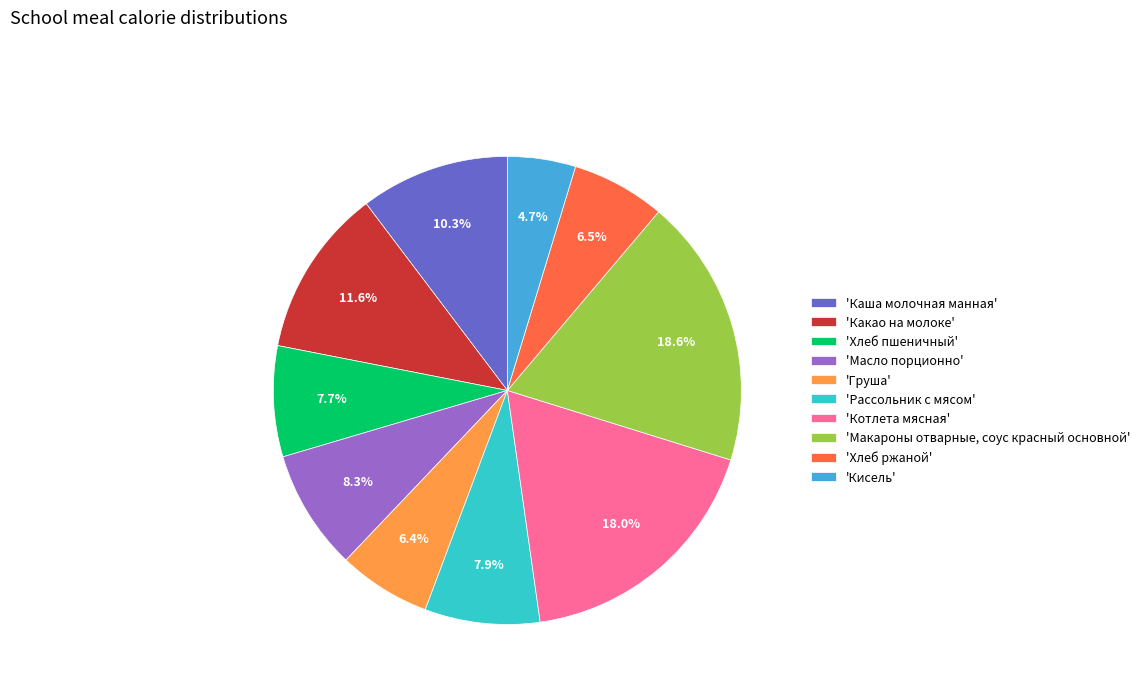

Count the number of slices in the pie.

10